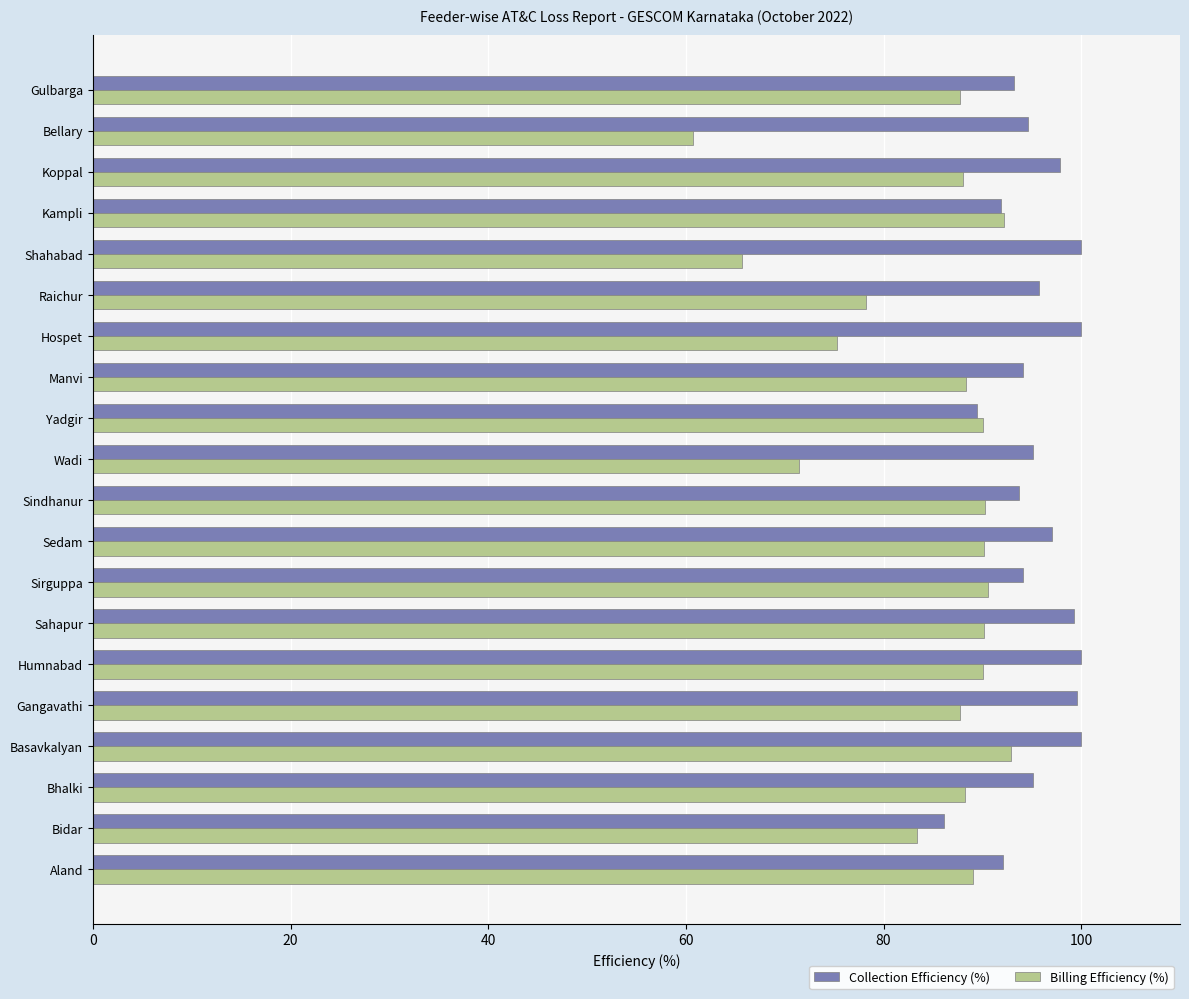

What is the smallest value displayed?

60.7